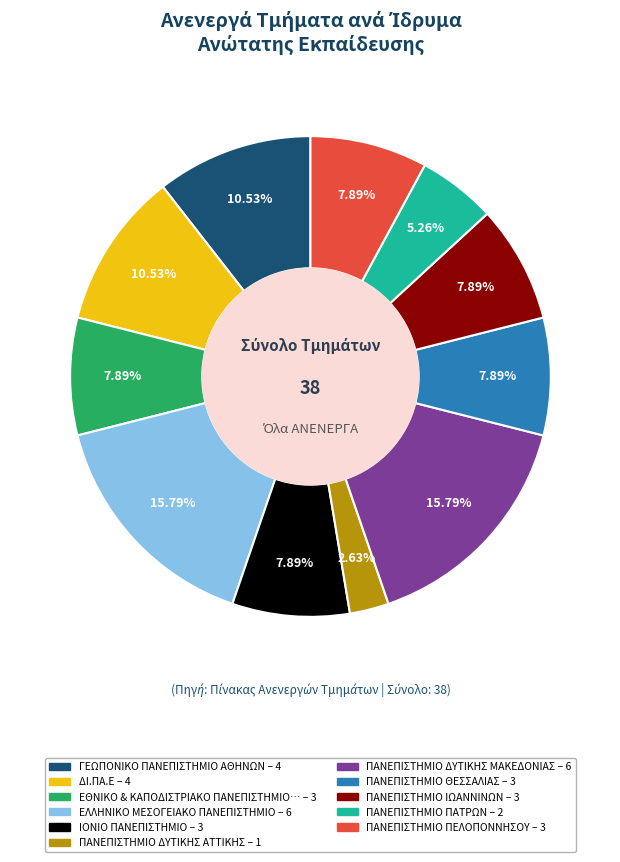

Count the number of slices in the pie.

11